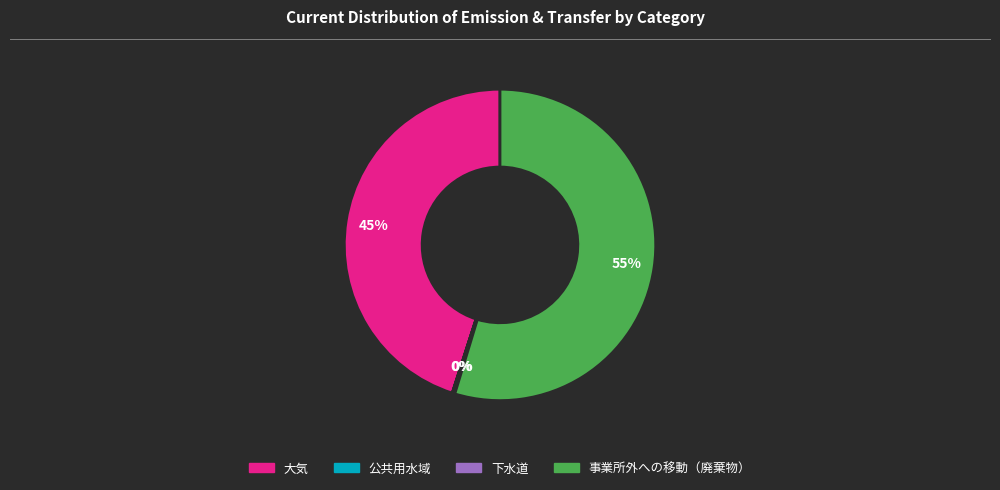

Does any single category account for the majority?

Yes